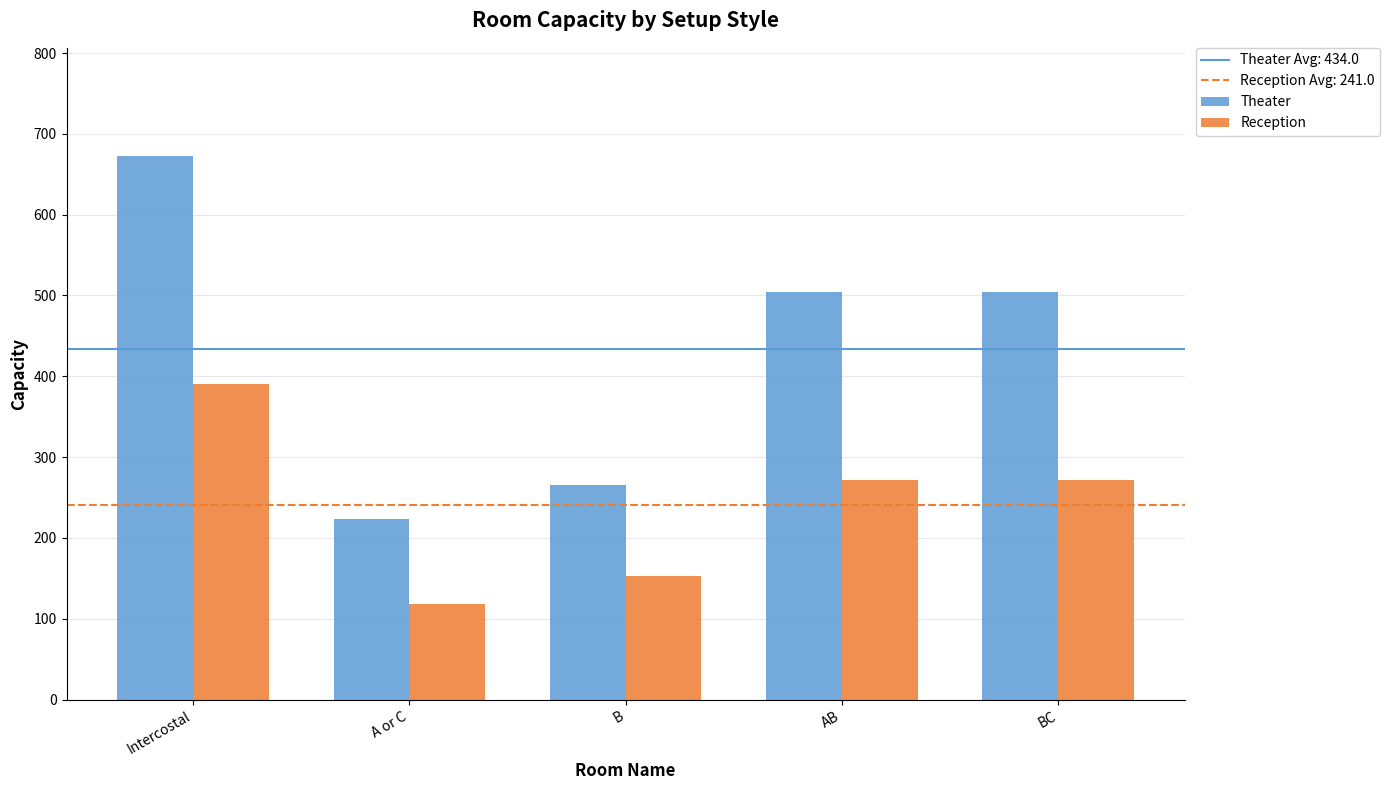

What is the value of the Theater bar at the 3rd from the left?

266